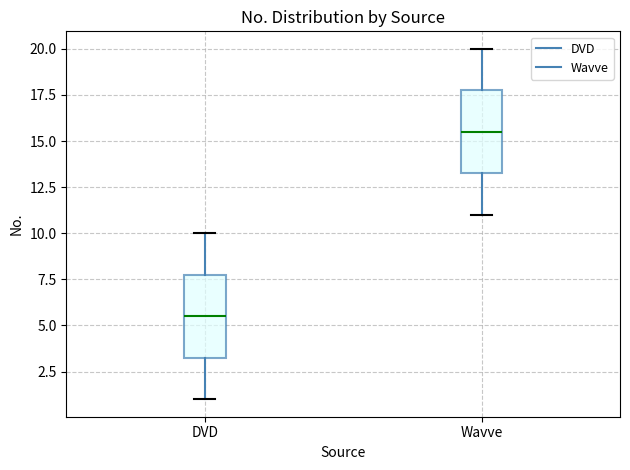

Which box has the lowest median line?

DVD